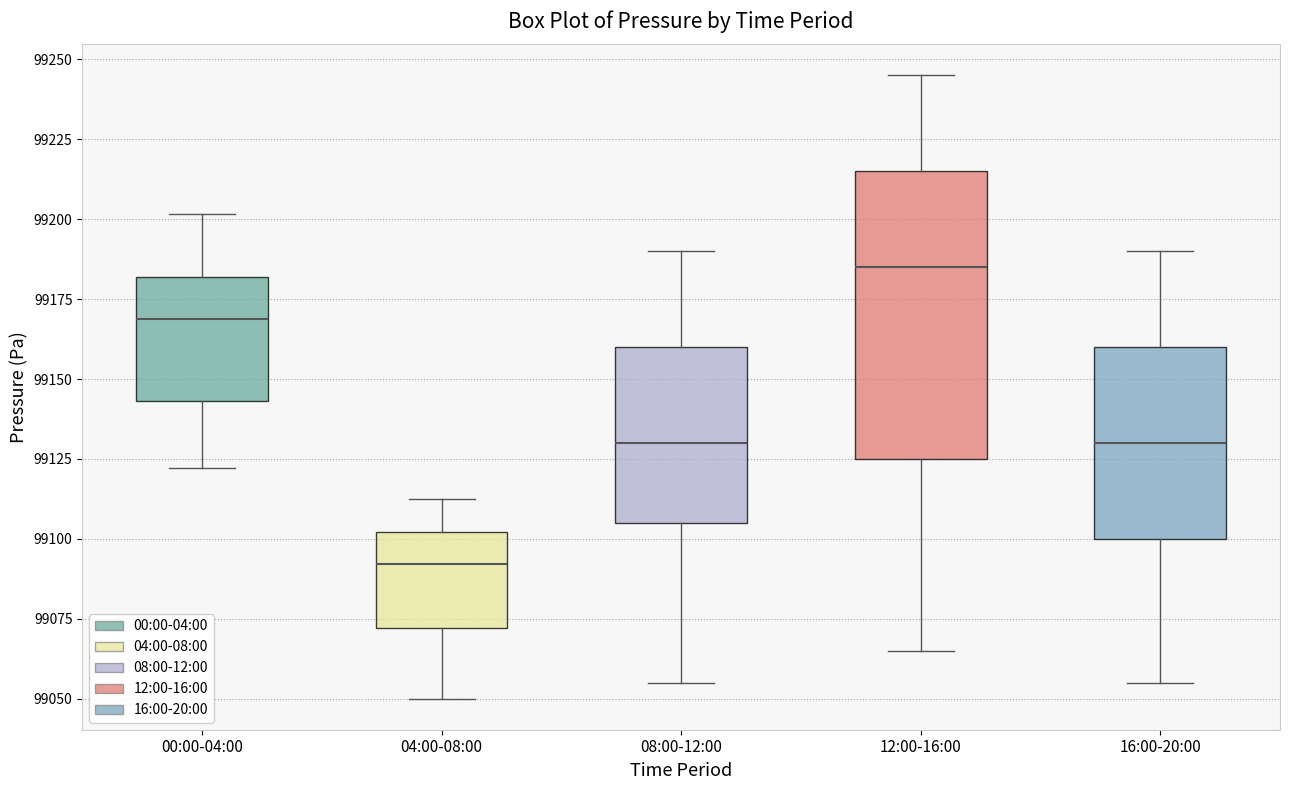

Where does the median line of the box for 12:00-16:00 sit on the y-axis? The values are not printed on the chart, so give them approximately, as read against the axis.

99185